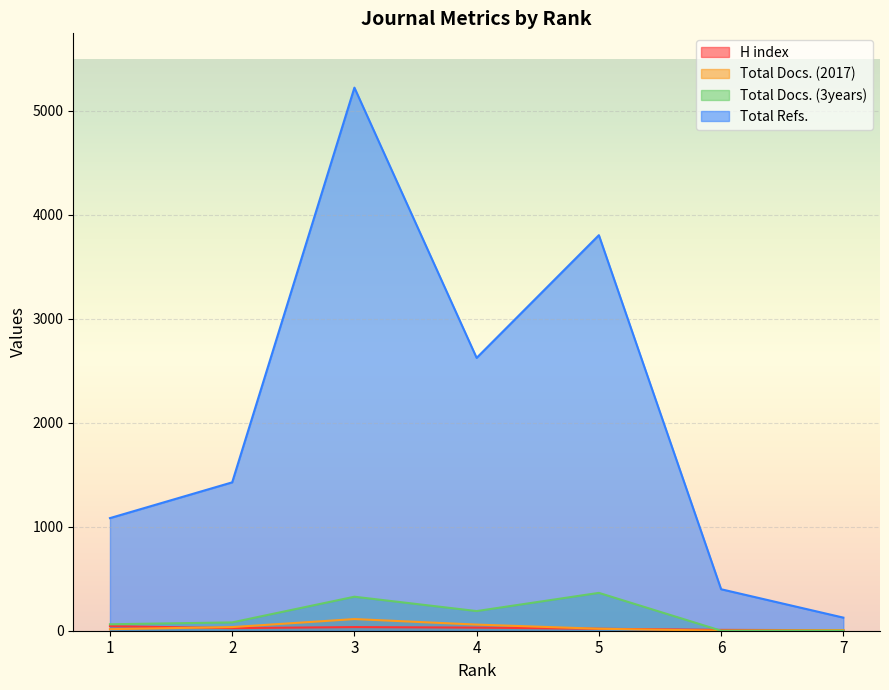

True or false: Total Docs. (2017) has a value of 6 at 7.

True